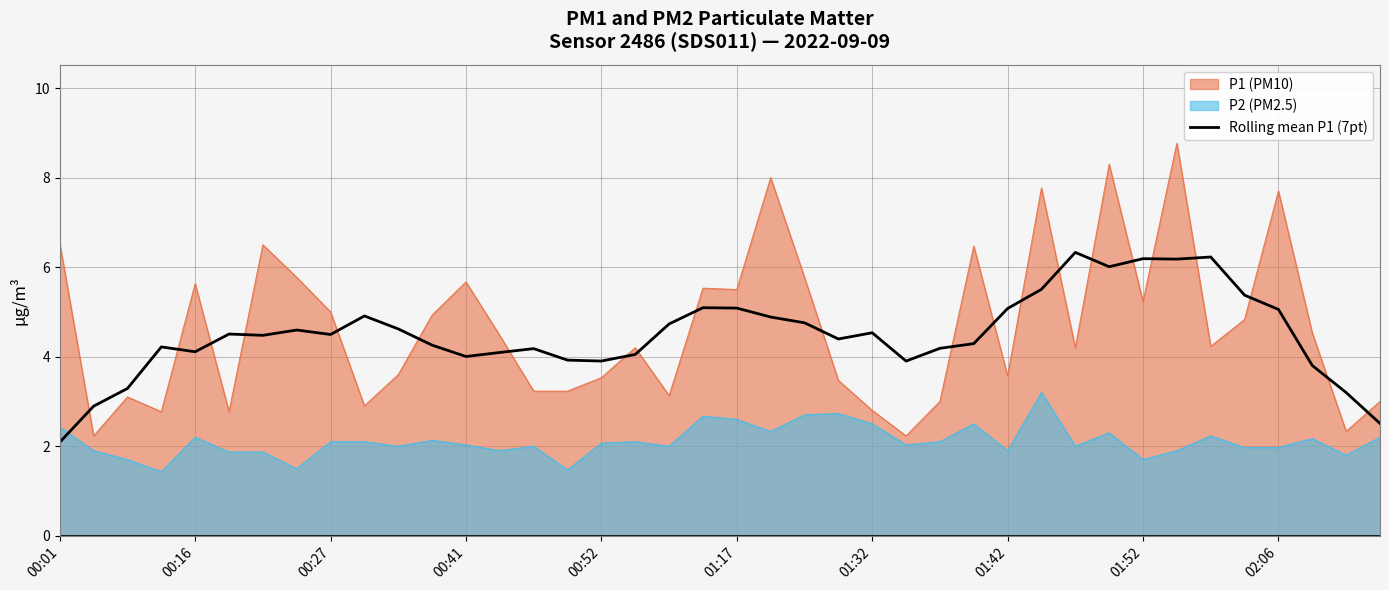

What is the change in value from 13 to 35?

+1.3